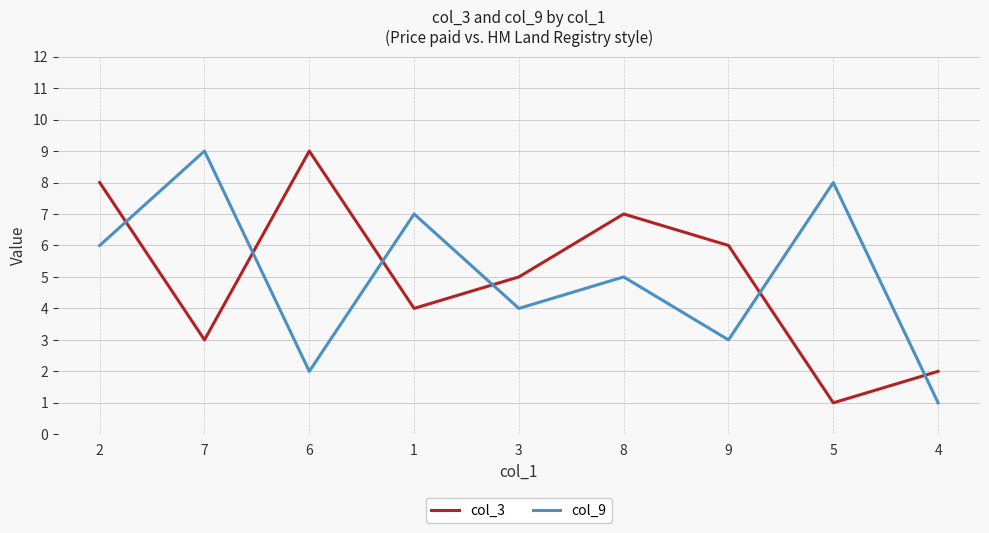

At which category does col_9 reach its first local peak?

7